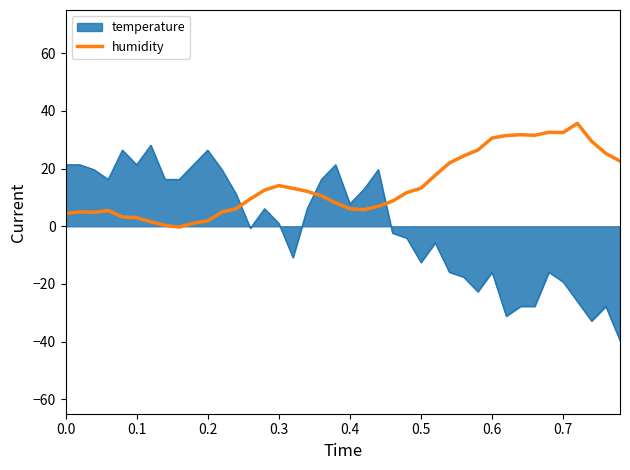

Rank the series by their maximum value, from lowest to highest.

temperature, humidity